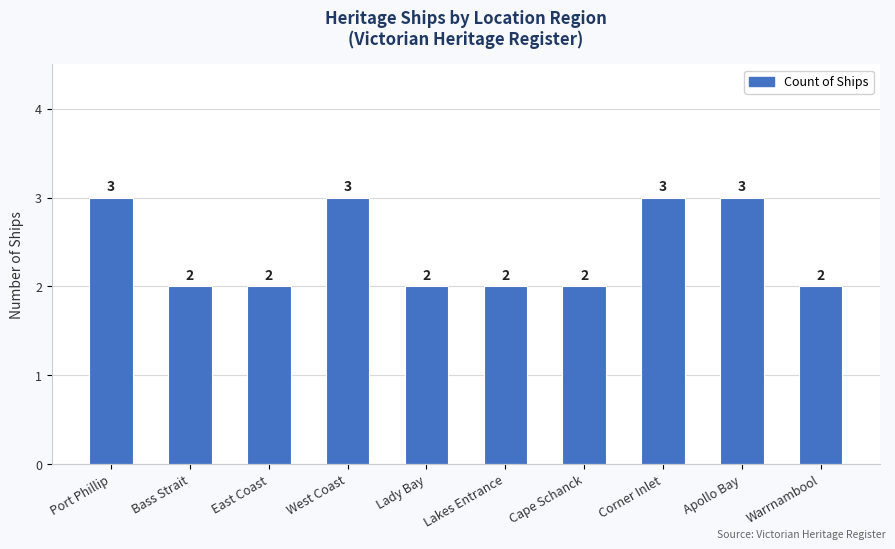

What is the difference between the maximum and minimum values?

1